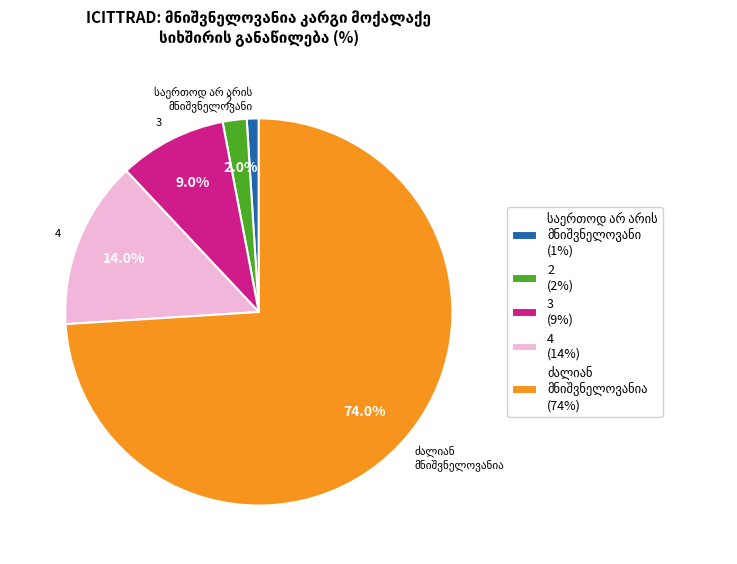

How much of the chart is everything except 4 (14%)?

86.0%